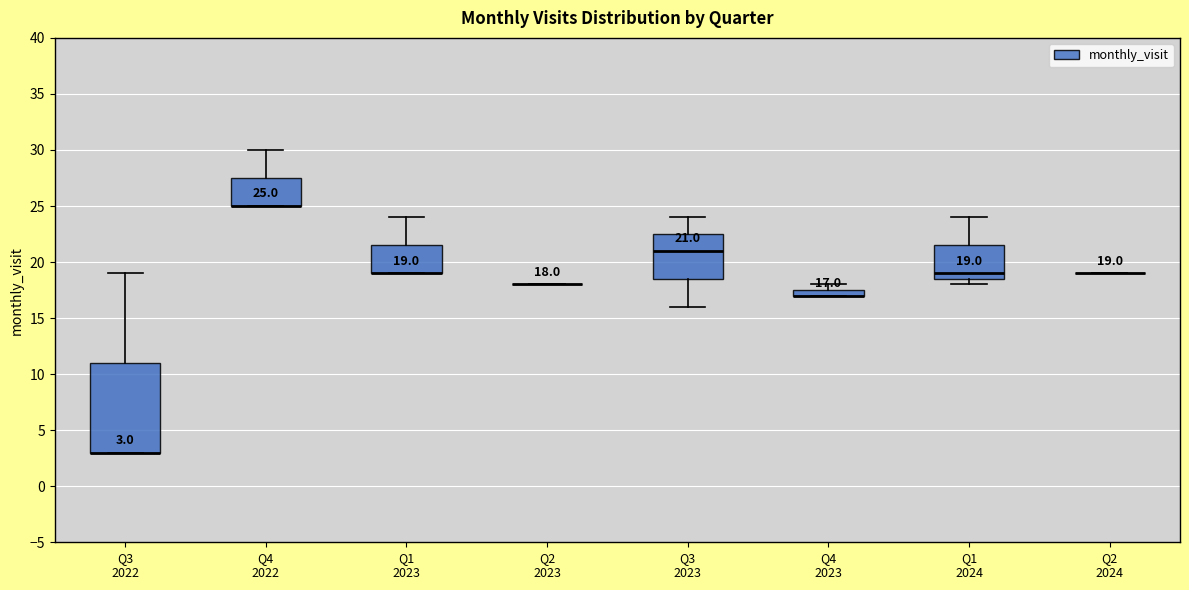

Which box is the tallest, from its lower edge to its upper edge?

Q3 2022